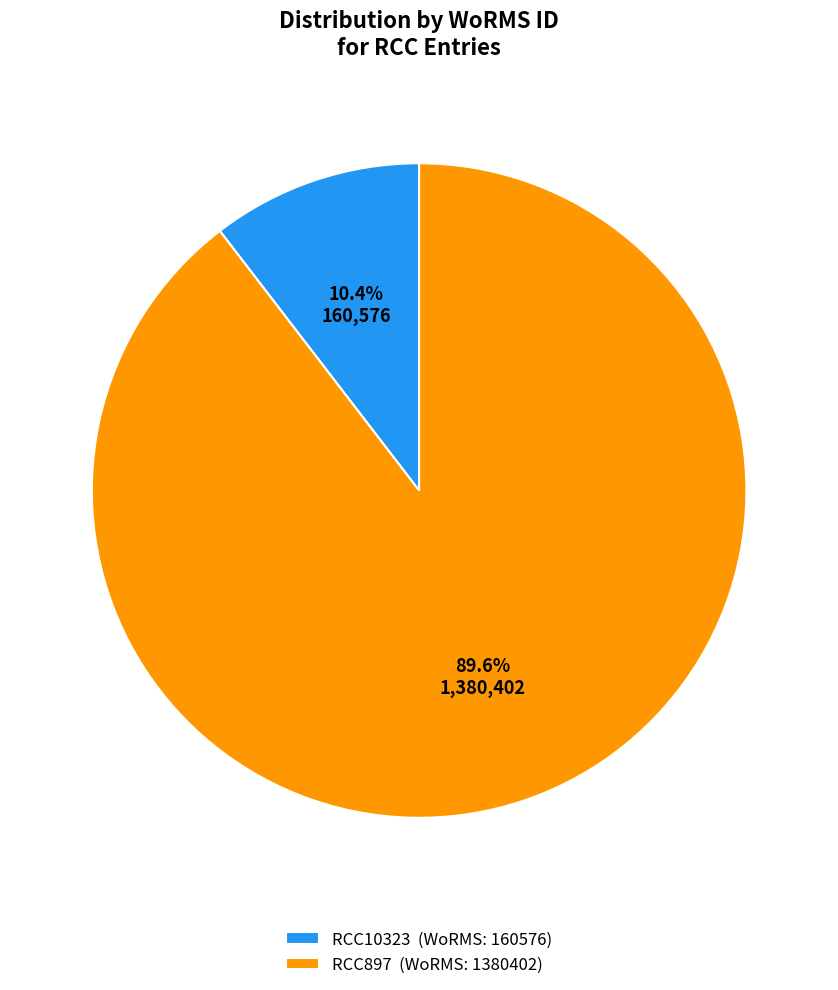

To the nearest percent, what portion does RCC897 represent?

90%